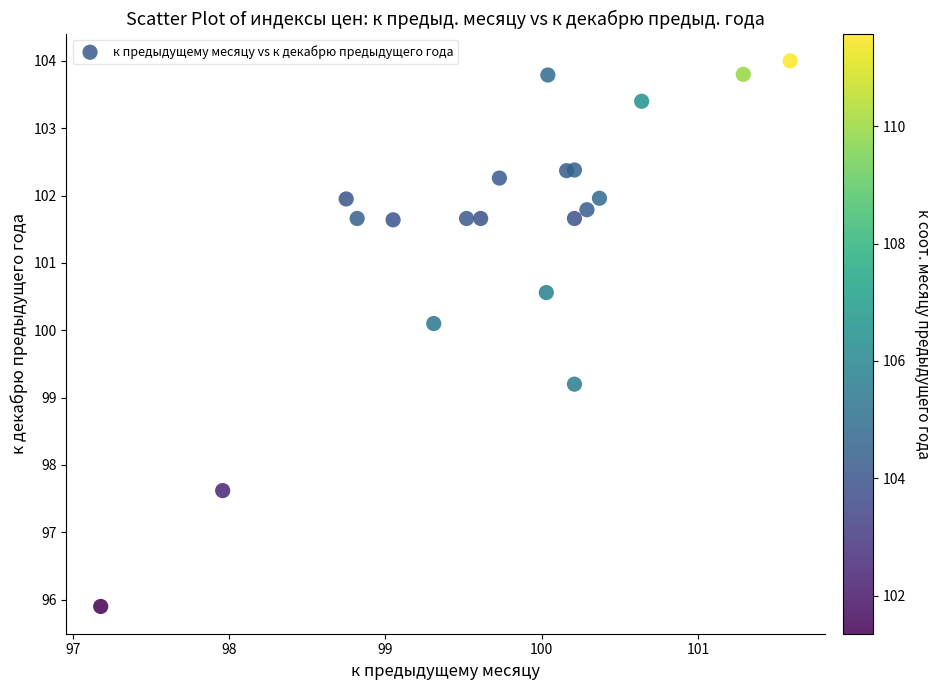

What is the range of Y values (max minus min)?

8.1